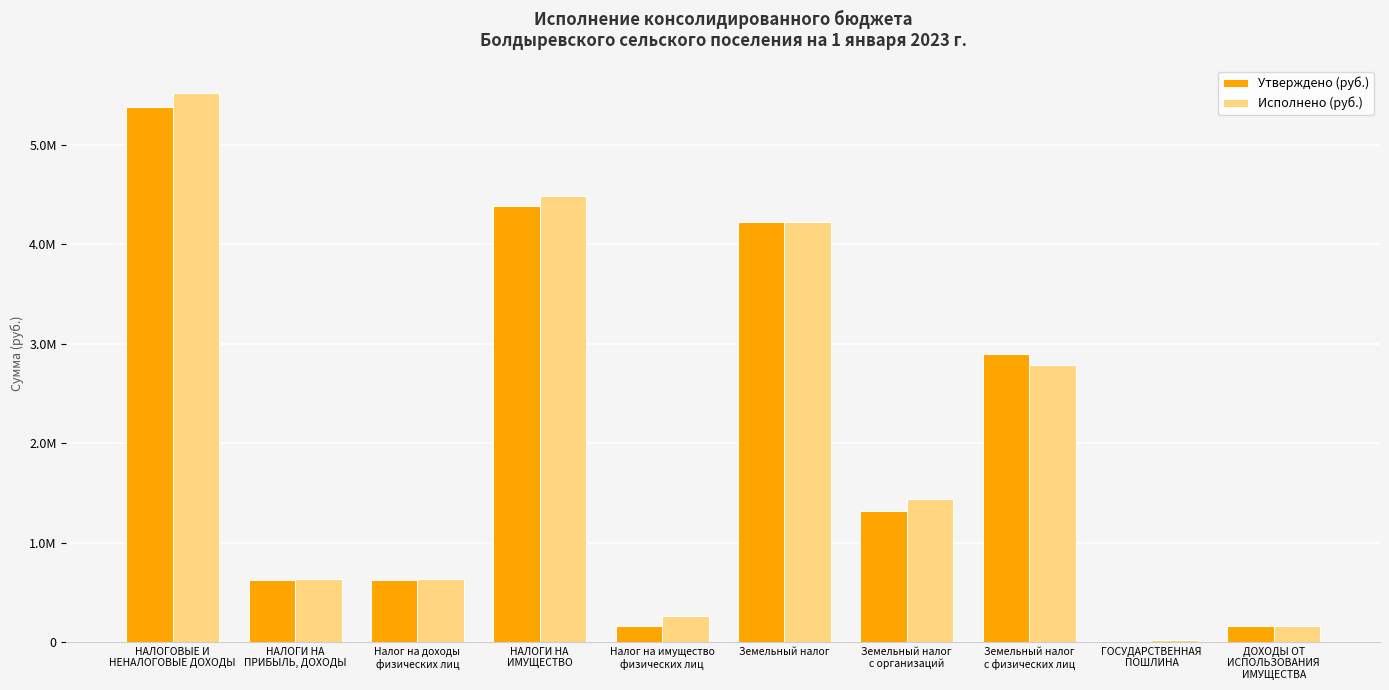

Are the bars grouped side by side (vs. stacked)?

Yes